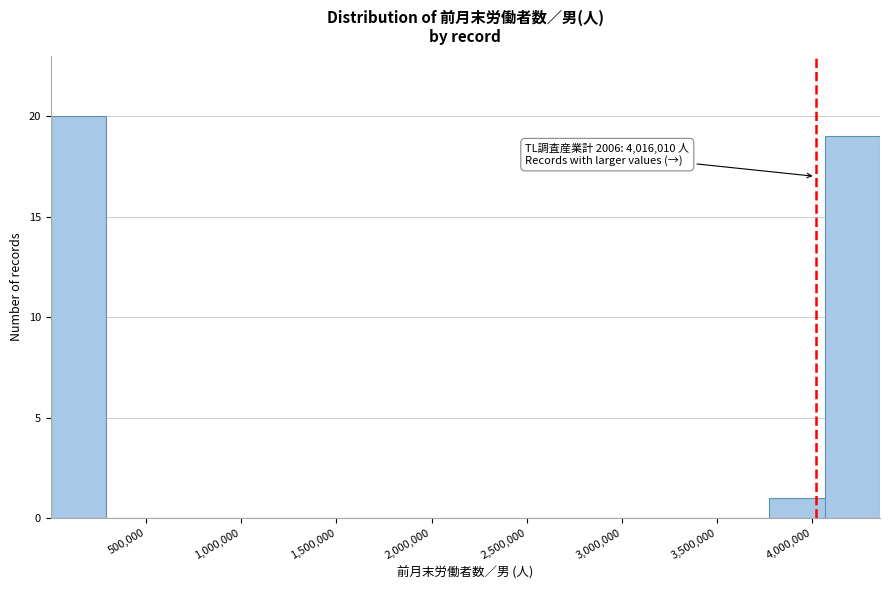

Over which range of the x-axis is the bar tallest?

0 to 300000